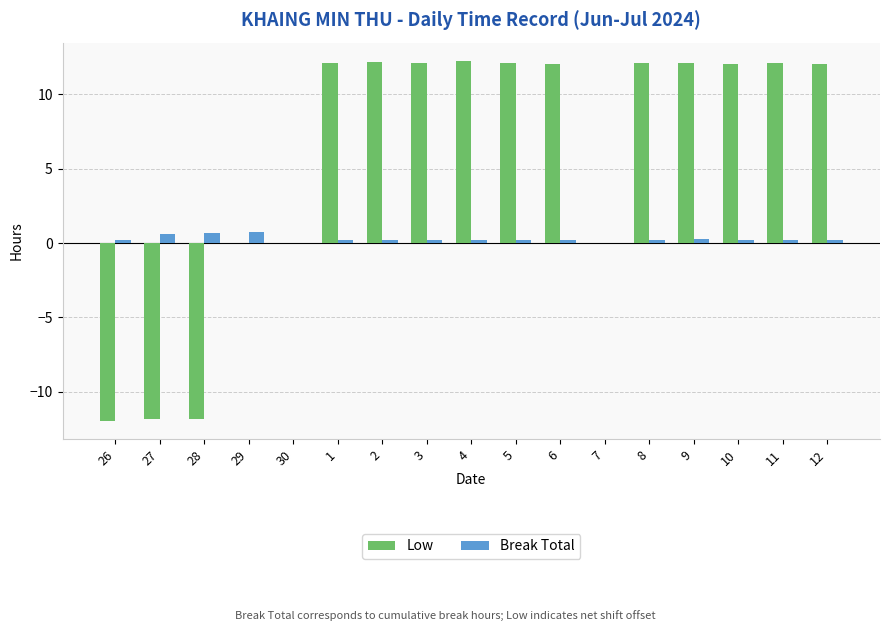

What is the sum of all Break Total values?

4.9